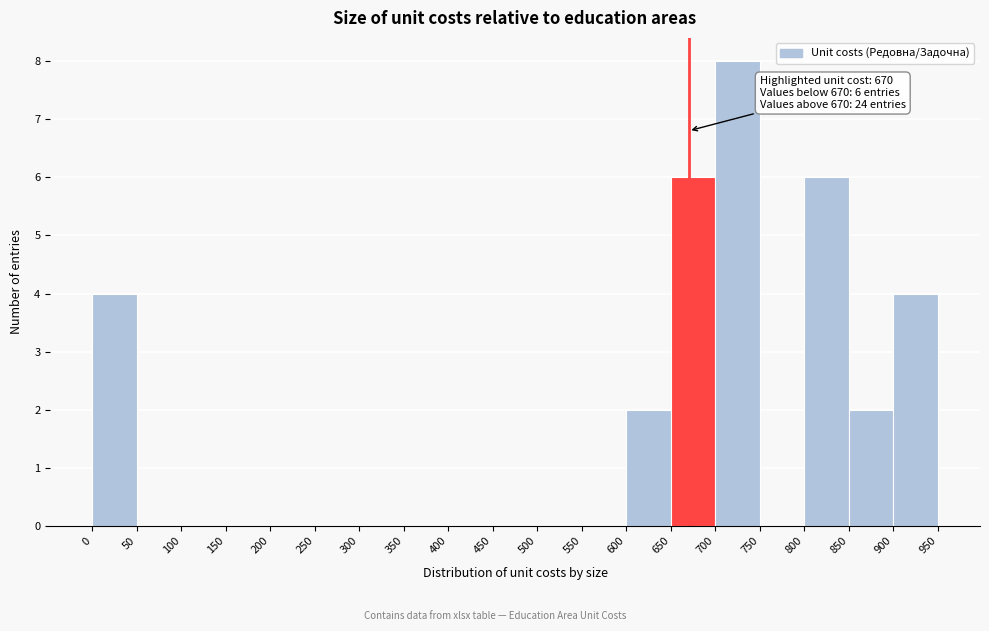

Over which range of the x-axis is the bar tallest?

700 to 750